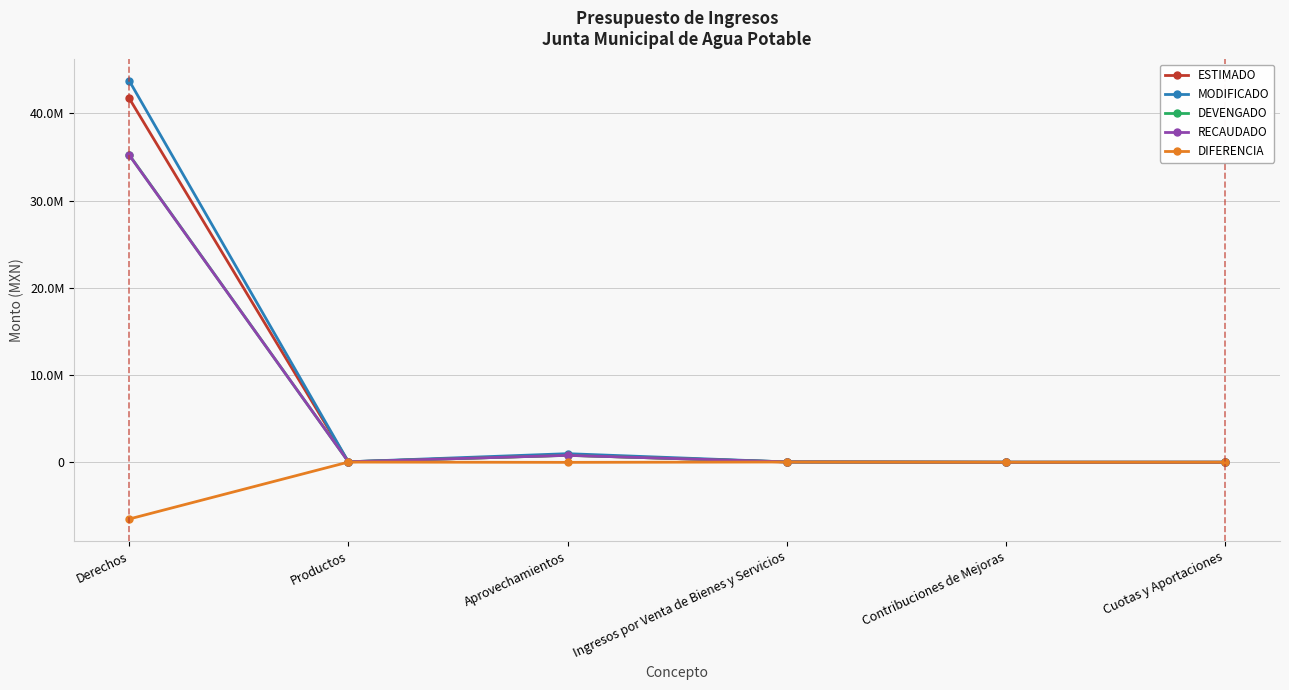

Does the chart have visible grid lines?

Yes